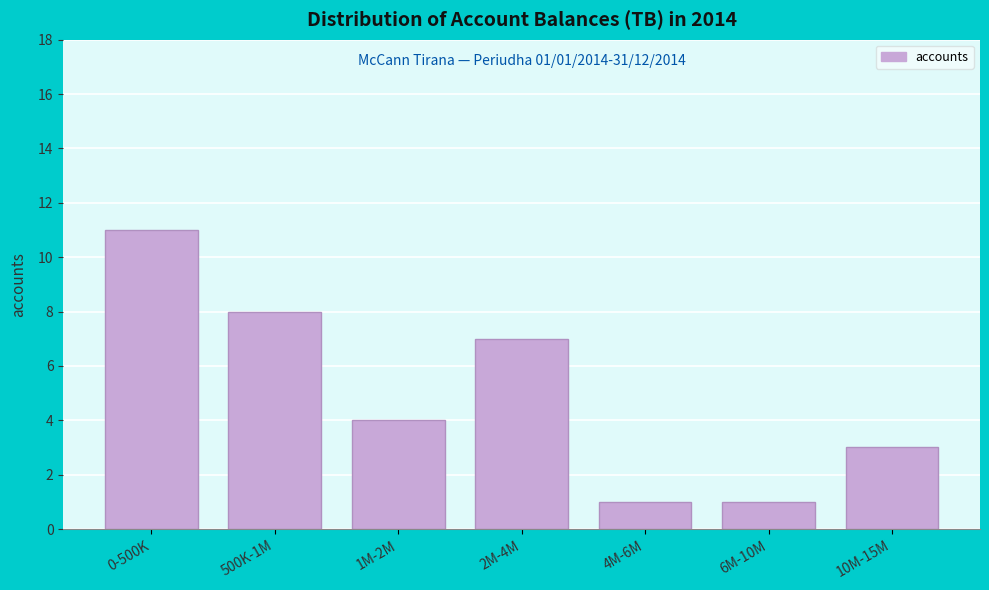

Reading left to right, what are all the values shown in this chart?

11	8	4	7	1	1	3